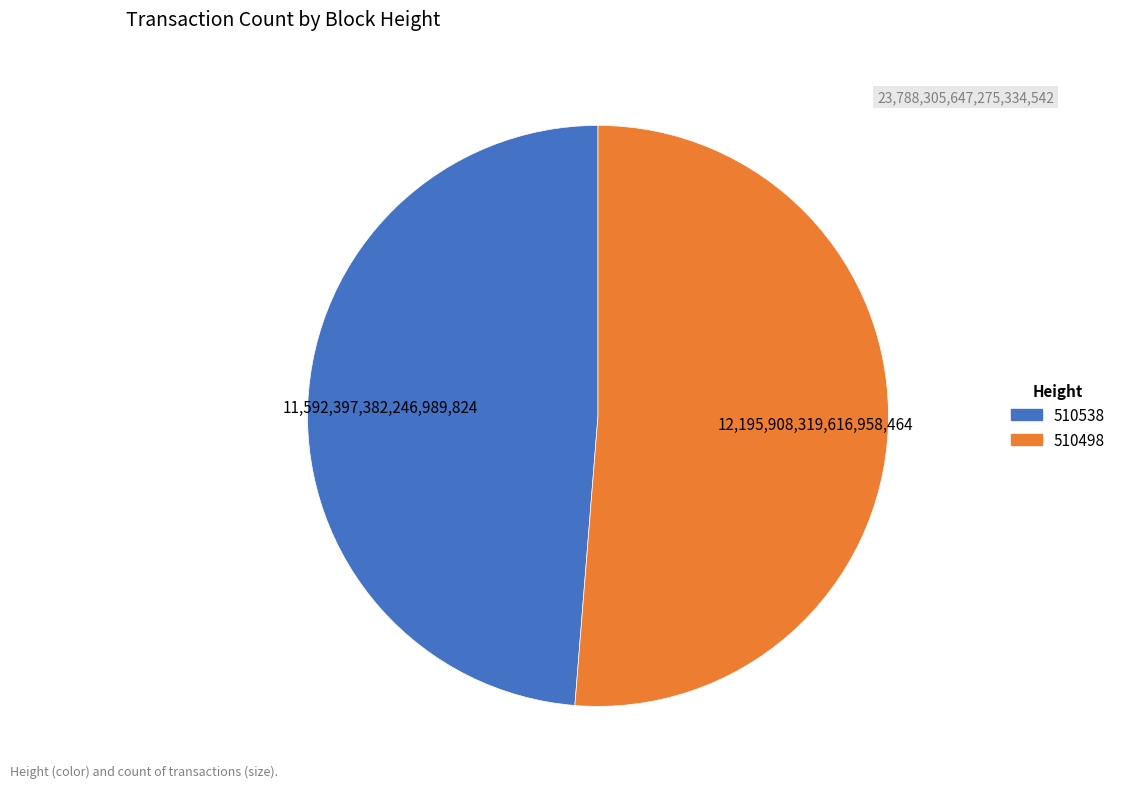

Which slice represents more than half of the pie?

510498